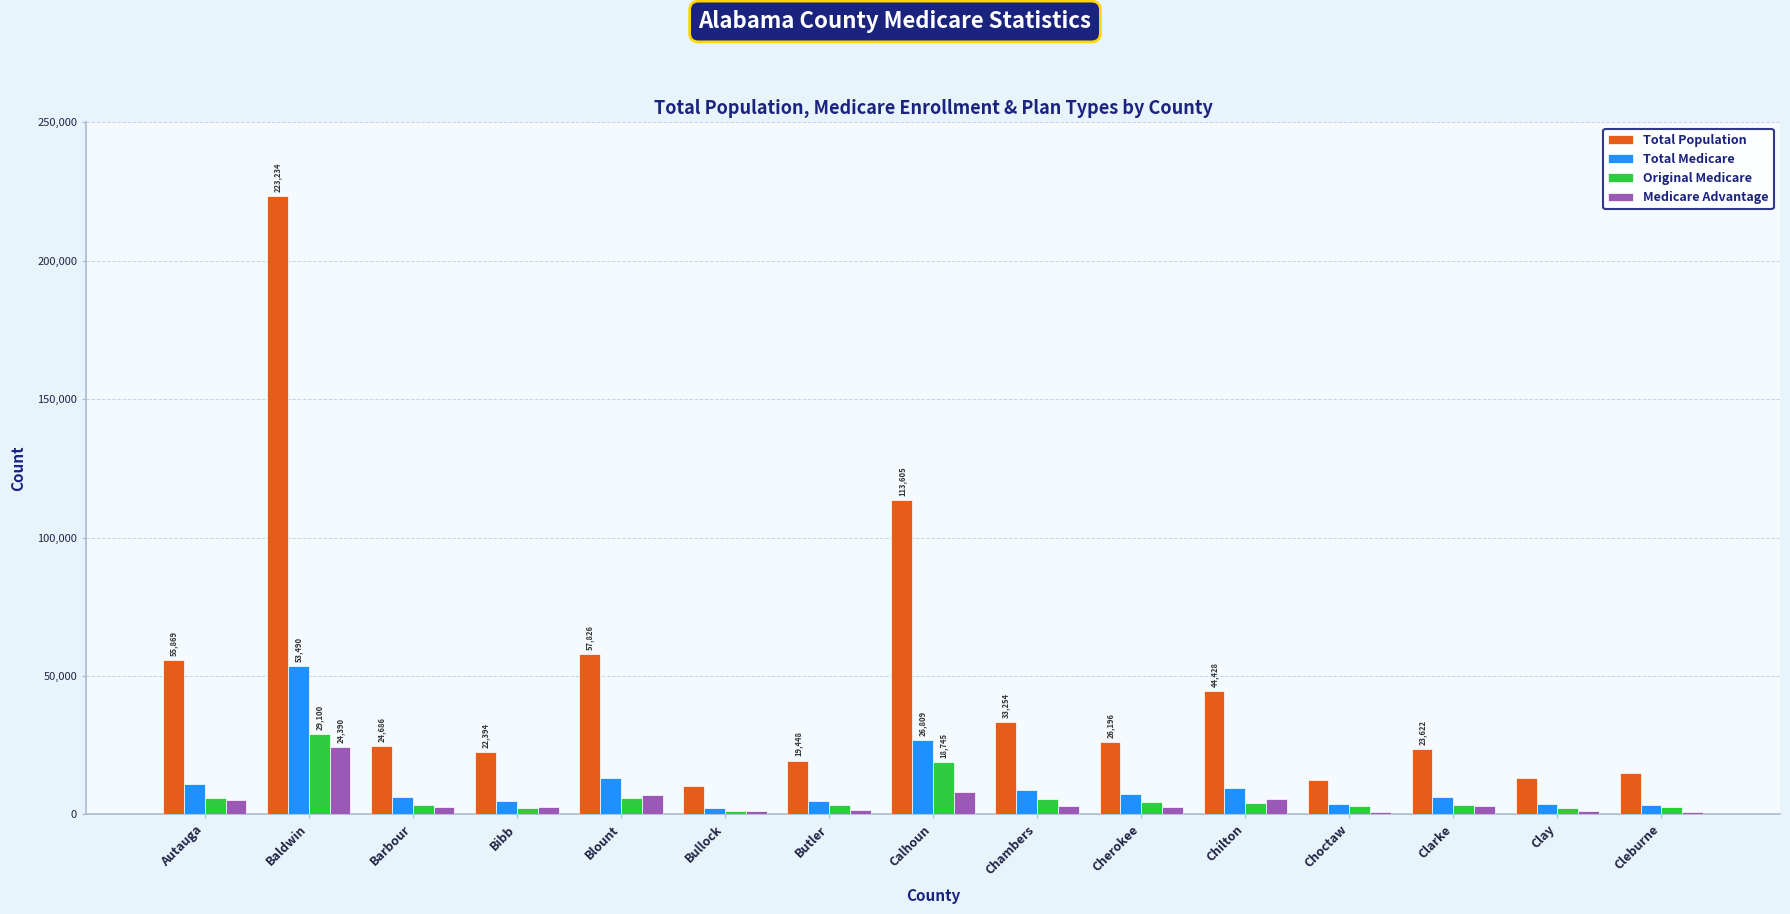

The value of Total Population at Calhoun is 174364. True or false?

False